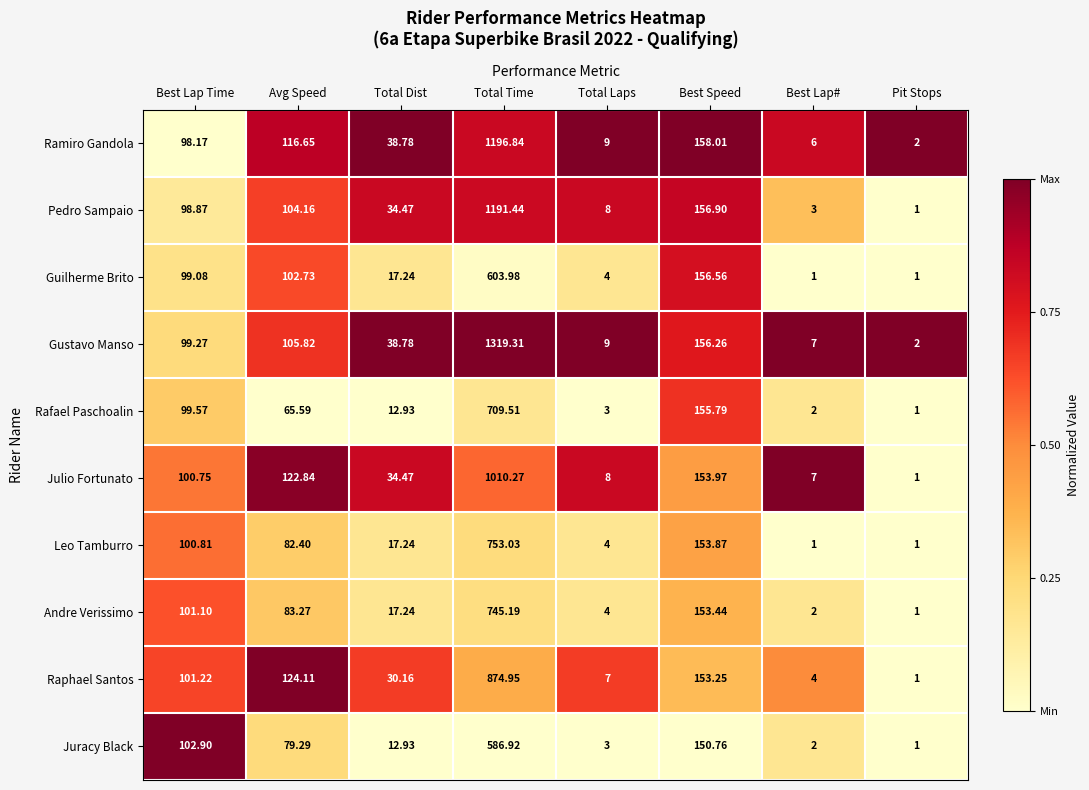

Which series changed the most between Best Lap# and Pit Stops?

Julio Fortunato